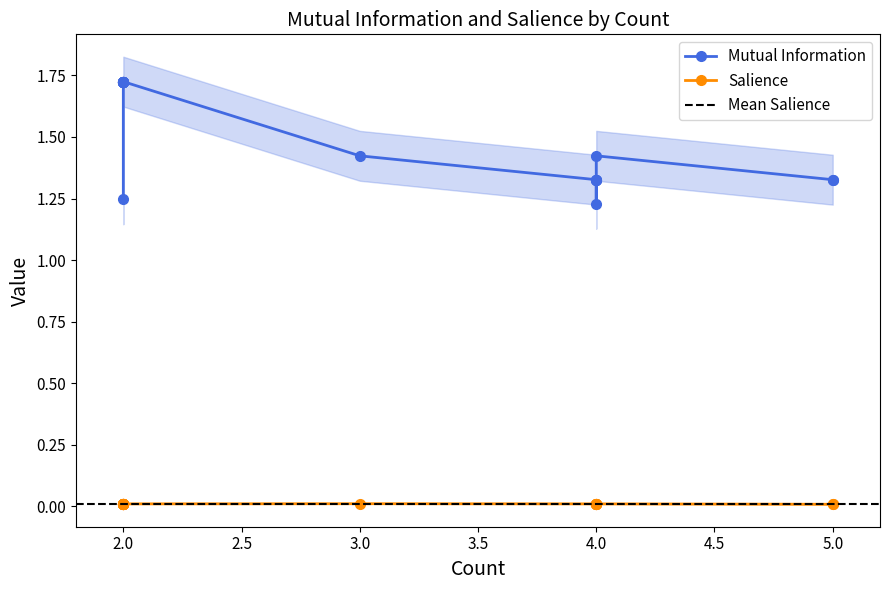

The Mutual Information series shows 1.3 at 4. True or false?

True